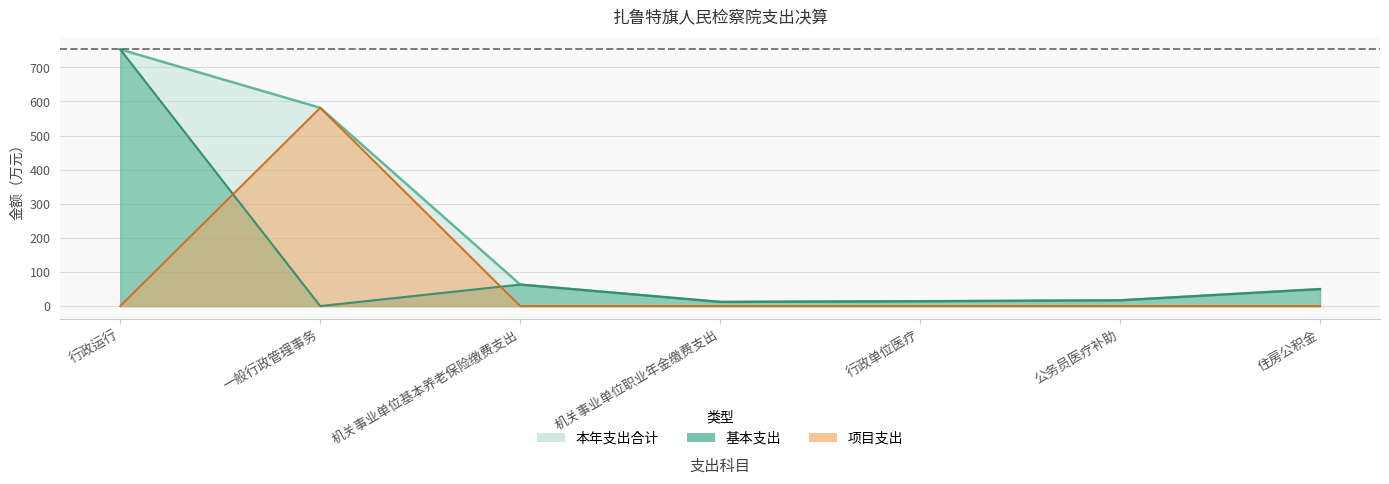

How many lines are shown in the chart?

3